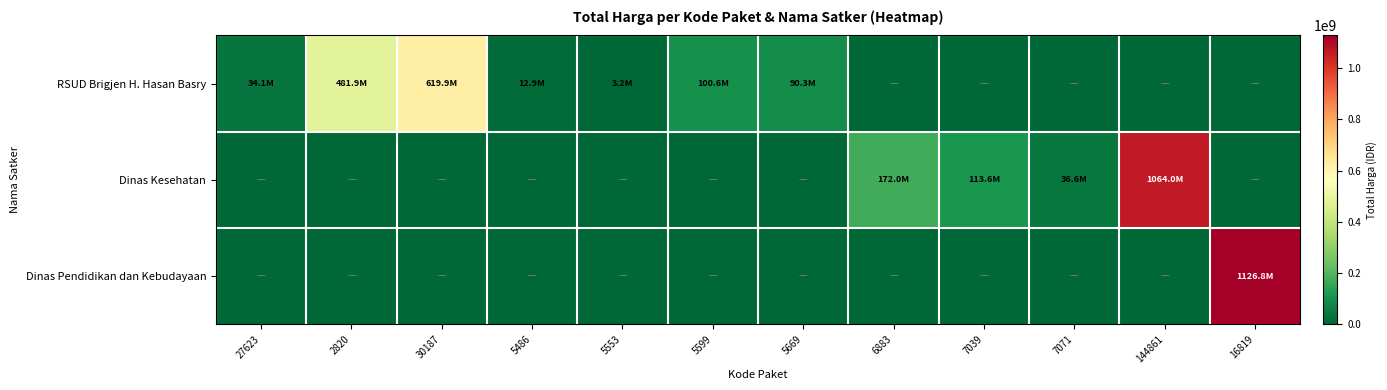

Reading left to right, what are all the values shown in this chart?

RSUD Brigjen H. Hasan Basry: 27623=34080000	2820=481900001	30187=619885000	5486=12896000	5553=3224000	5599=100550400	5669=90270100	6883=0	7039=0	7071=0	144861=0	16819=0
Dinas Kesehatan: 27623=0	2820=0	30187=0	5486=0	5553=0	5599=0	5669=0	6883=172000000	7039=113640000	7071=36622080	144861=1064000000	16819=0
Dinas Pendidikan dan Kebudayaan: 27623=0	2820=0	30187=0	5486=0	5553=0	5599=0	5669=0	6883=0	7039=0	7071=0	144861=0	16819=1126784000